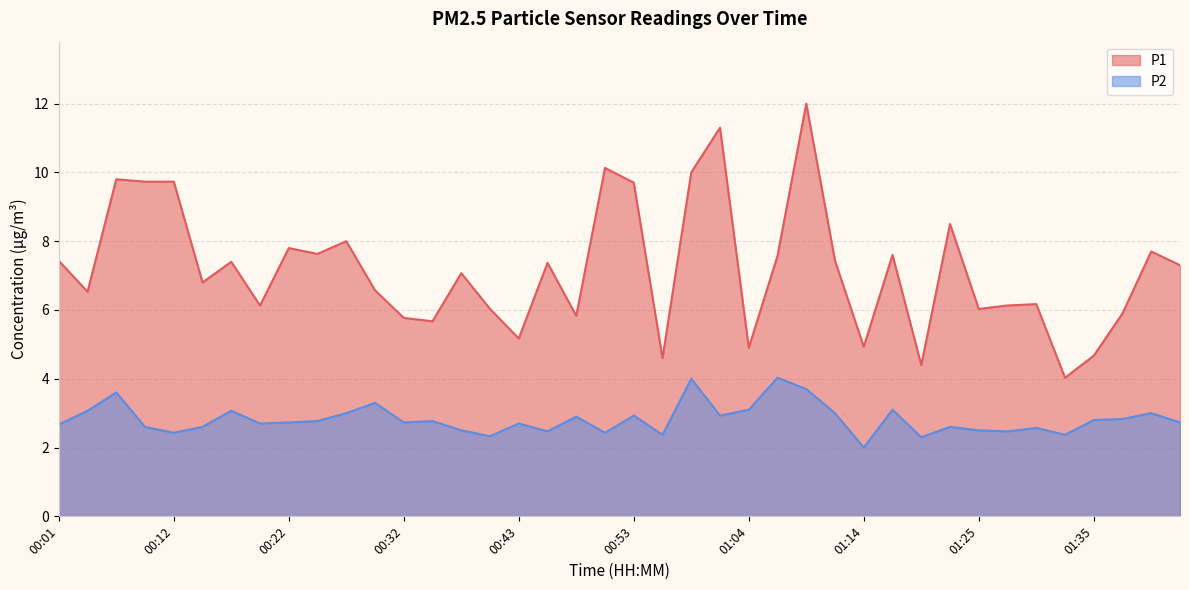

What is the value of the P1 point at the 1st from the left?

7.4